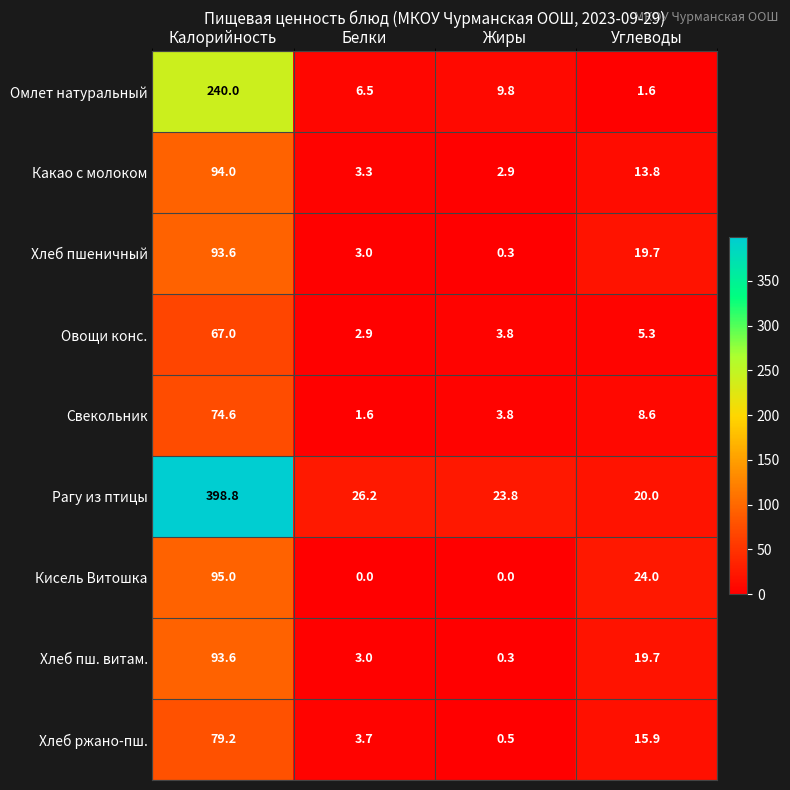

Which series has the largest total across all categories?

Рагу из птицы